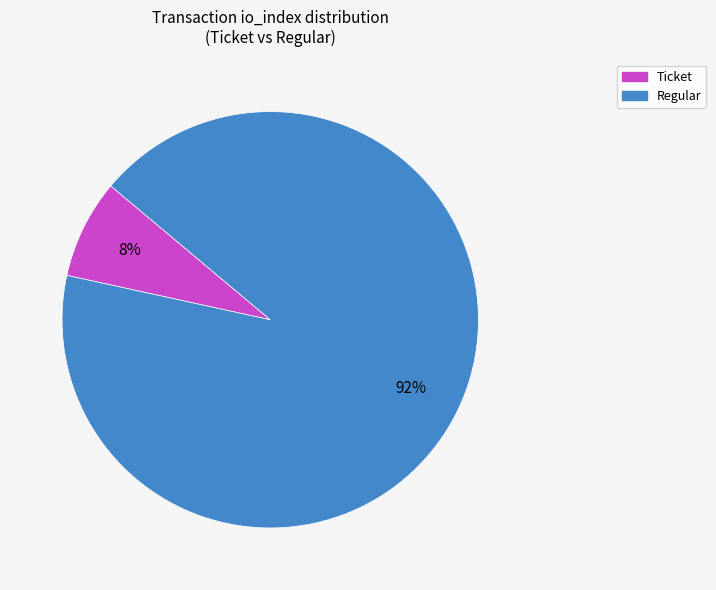

Rank the categories by value from highest to lowest.

Regular, Ticket